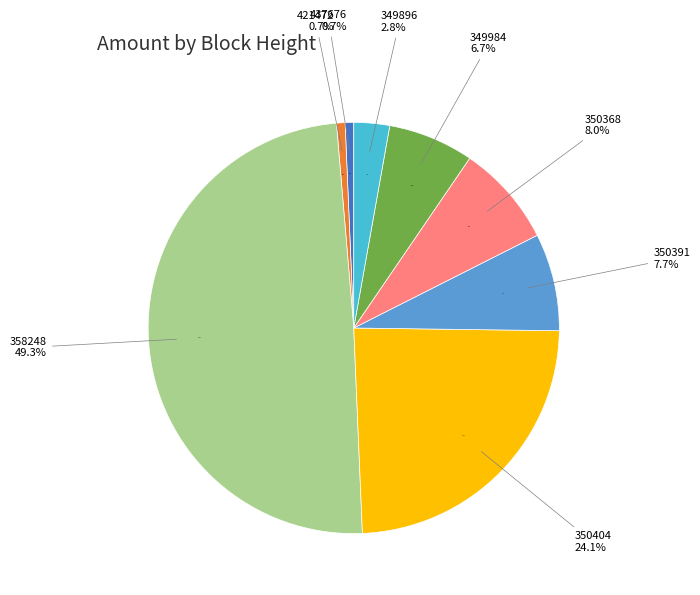

True or false: 358248 accounts for 49% of the total.

True